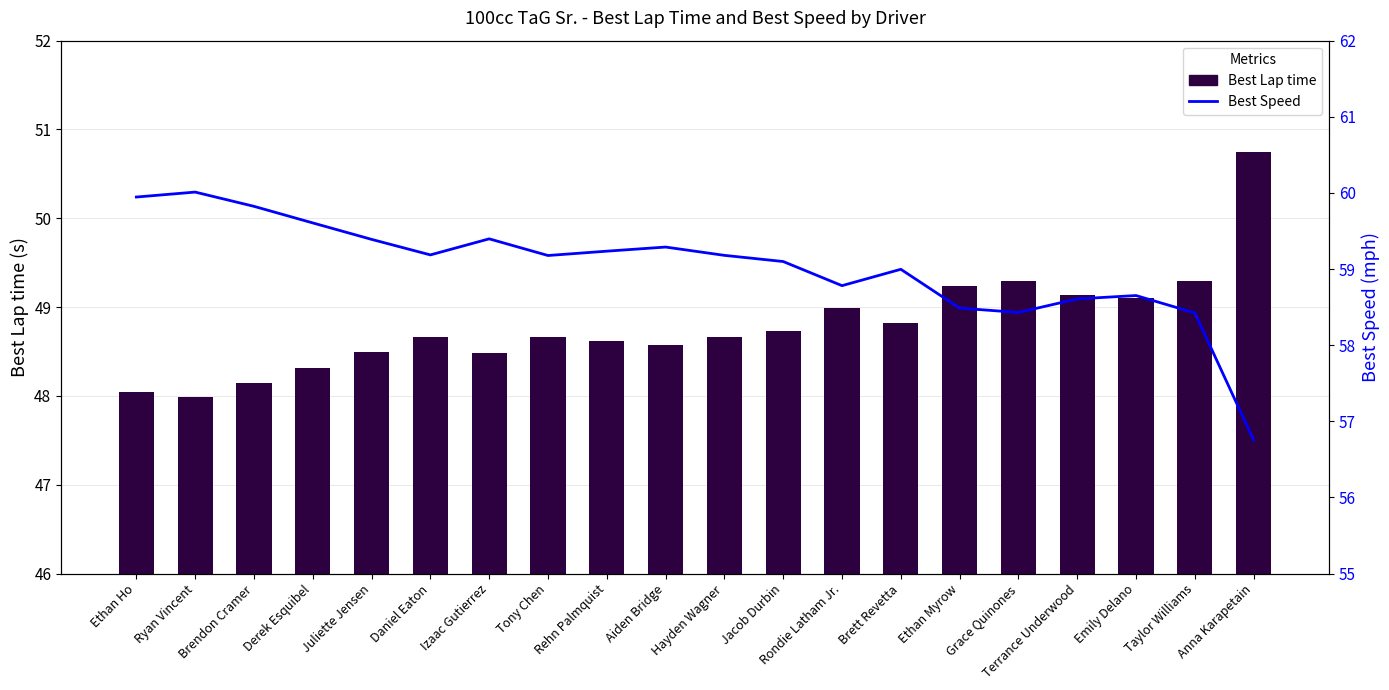

What is the total value across all series at Terrance Underwood?

107.7